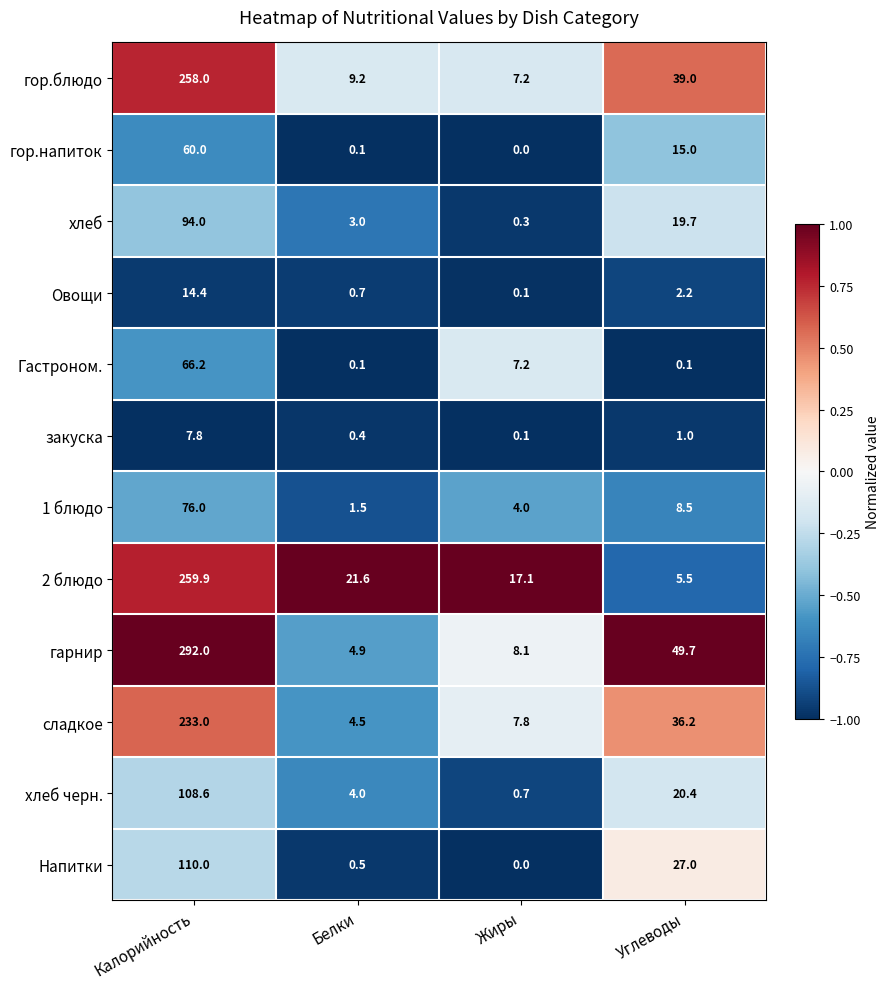

What is the sum of the закуска values at Жиры and Углеводы?

1.1